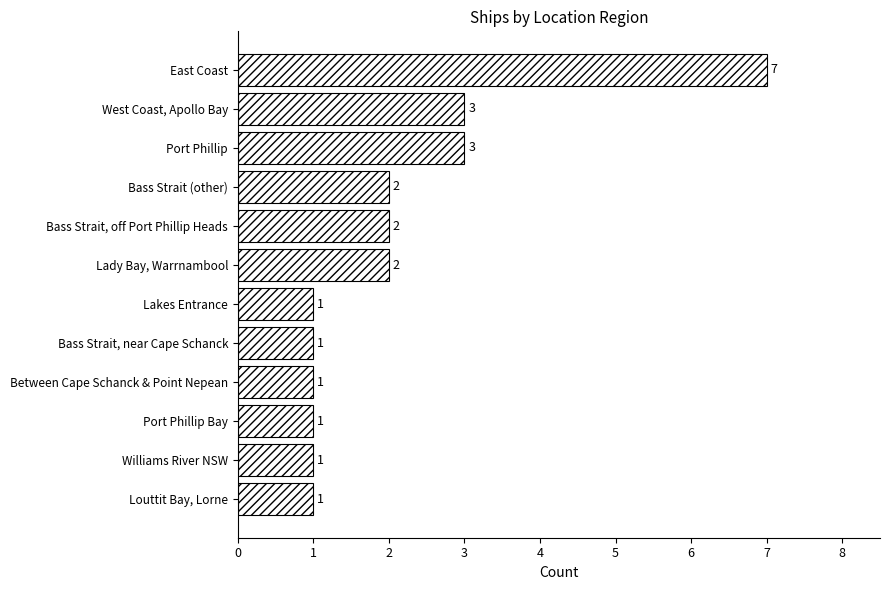

Count the values in the range 1 to 3.

11